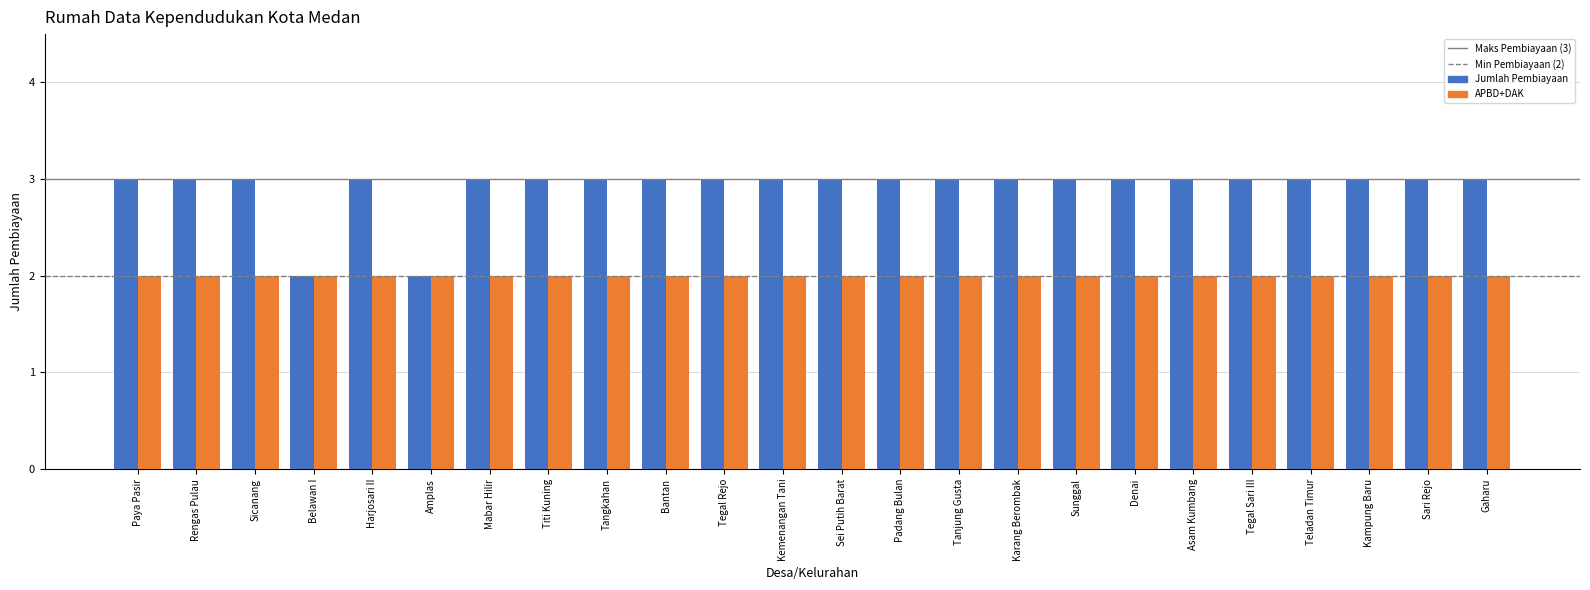

The APBD+DAK series shows 1 at Kemenangan Tani. True or false?

False